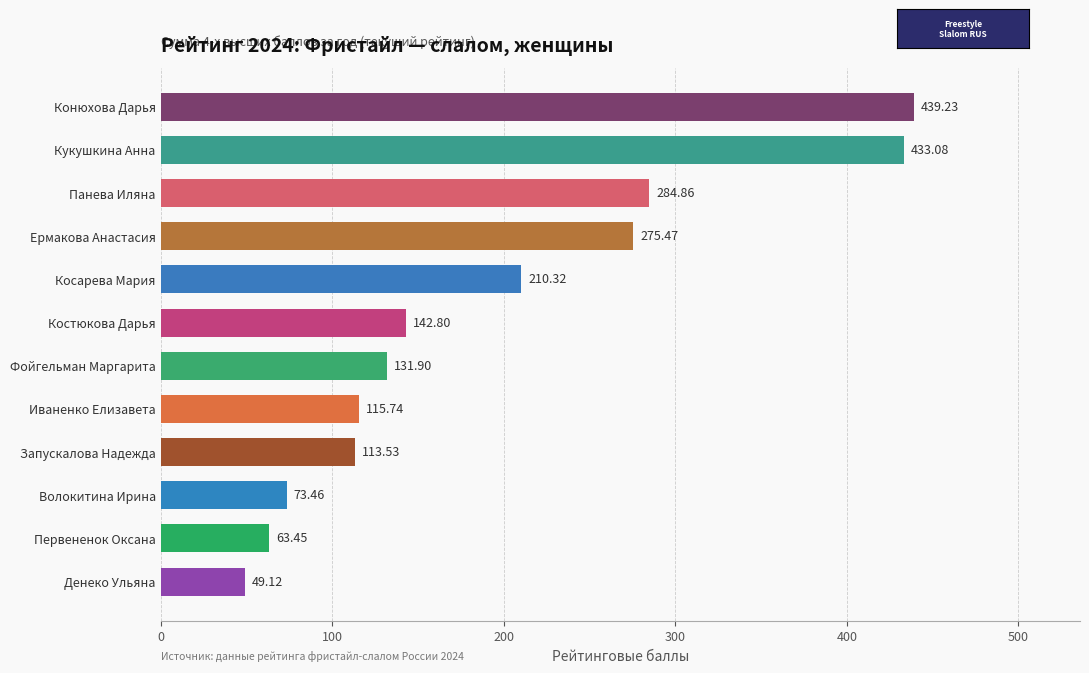

What is the difference between the maximum and minimum values?

390.1